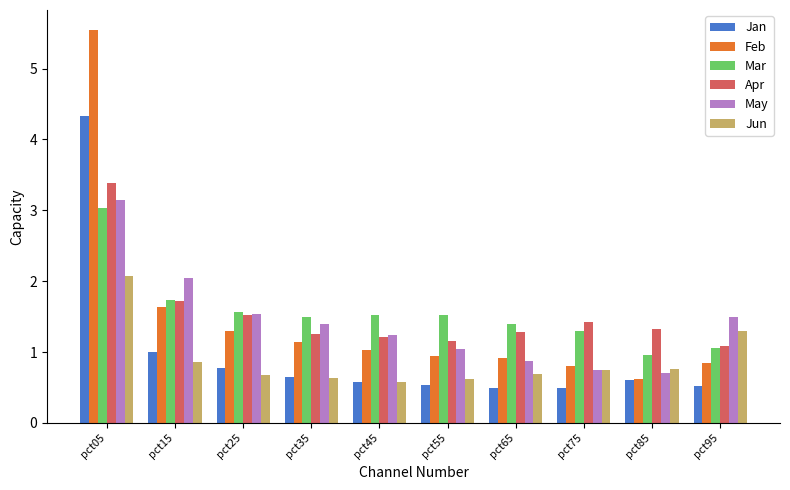

At how many categories does at least one series exceed 5?

1